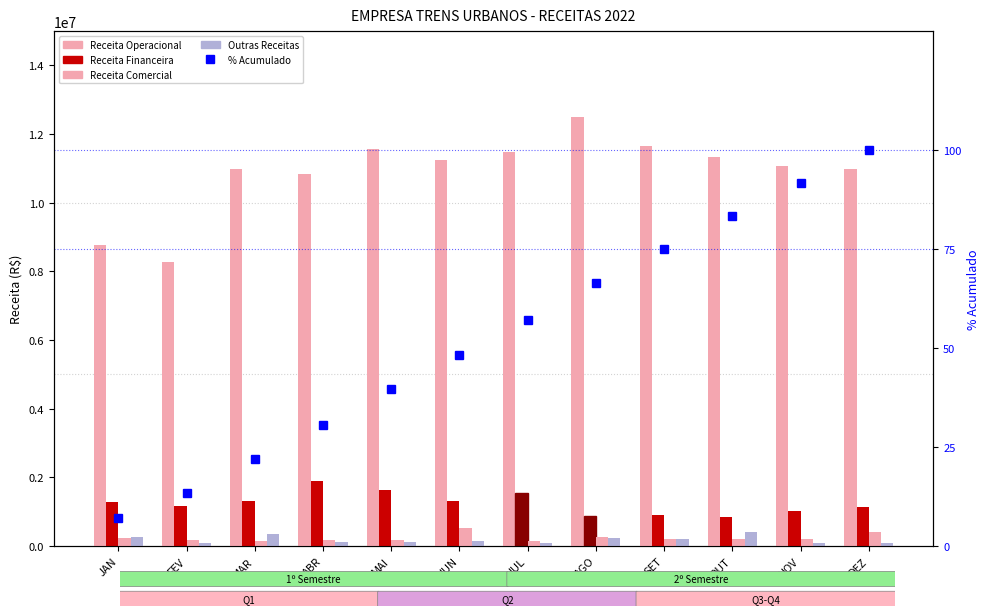

What is the sum of all % Acumulado values?

634.3